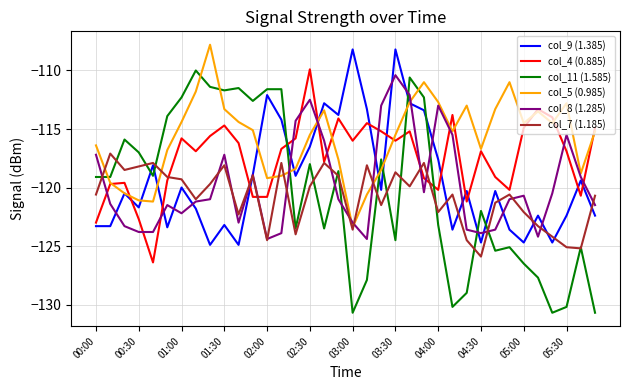

What is the lowest value of the col_4 (0.885) series?

-126.4